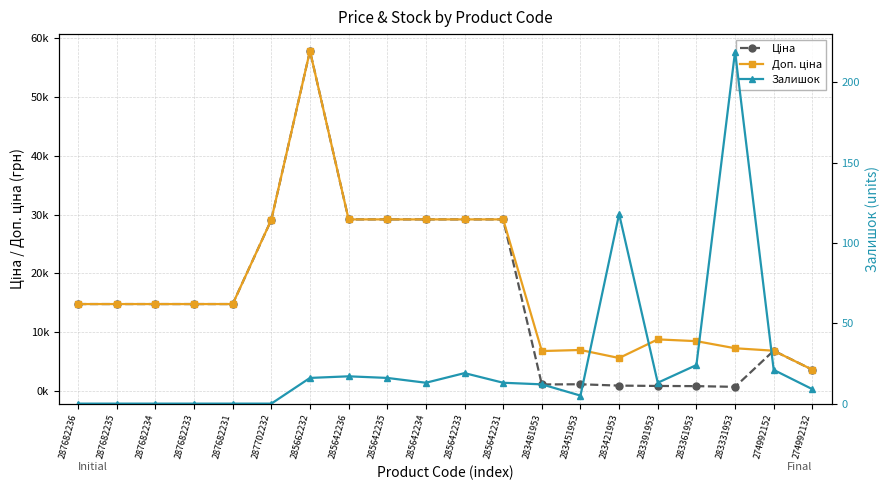

What is the difference between the maximum and minimum values in the Залишок series?

219.0